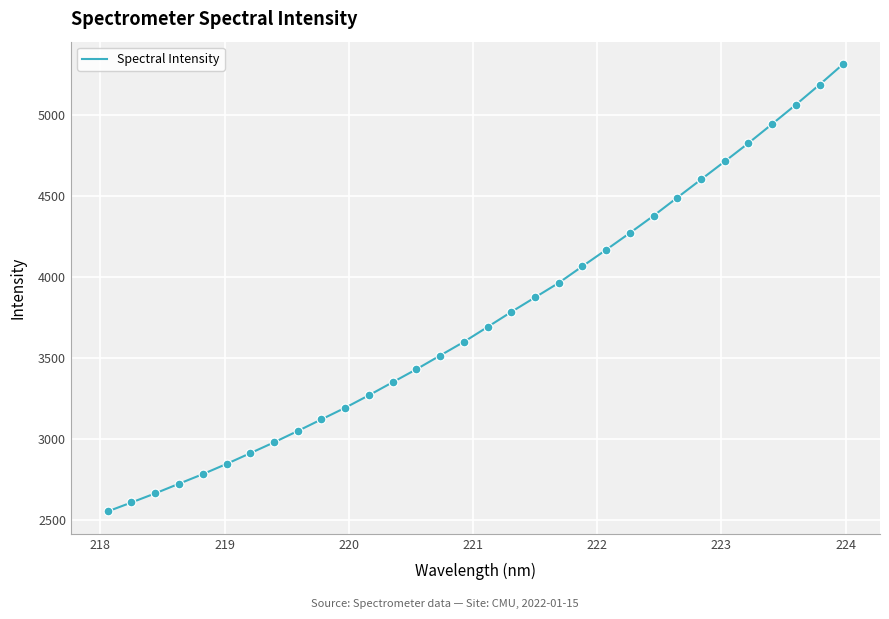

What is the smallest value displayed?

2553.1